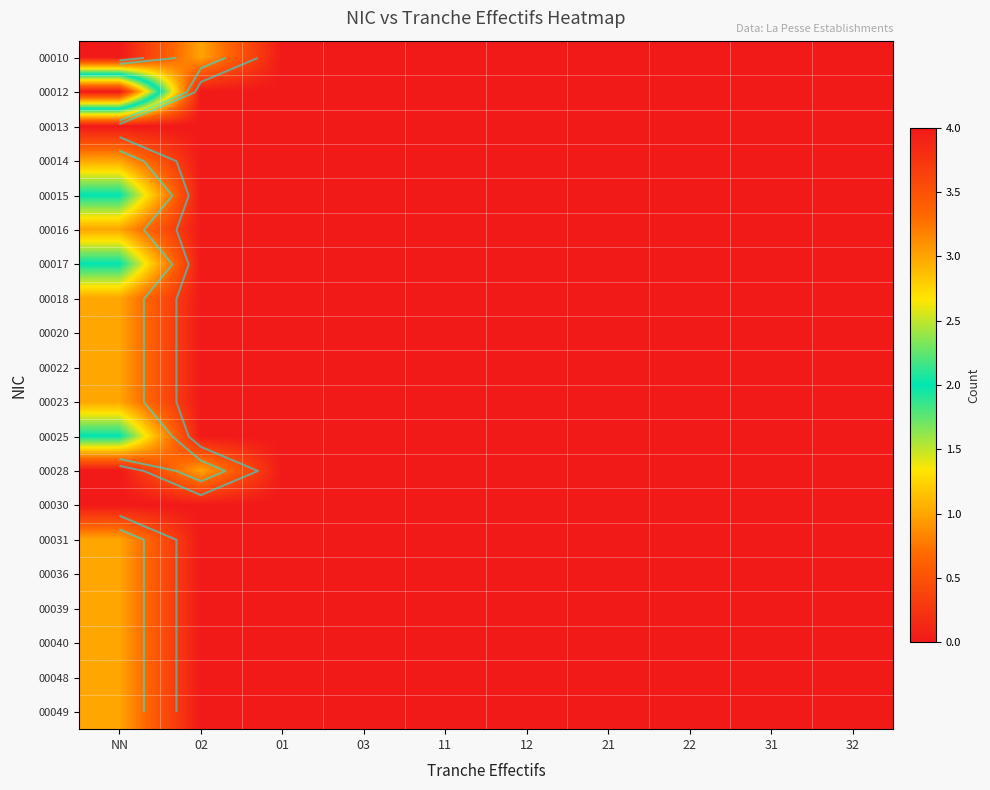

Rank the series at 03 from lowest to highest value.

00010, 00012, 00013, 00014, 00015, 00016, 00017, 00018, 00020, 00022, 00023, 00025, 00028, 00030, 00031, 00036, 00039, 00040, 00048, 00049